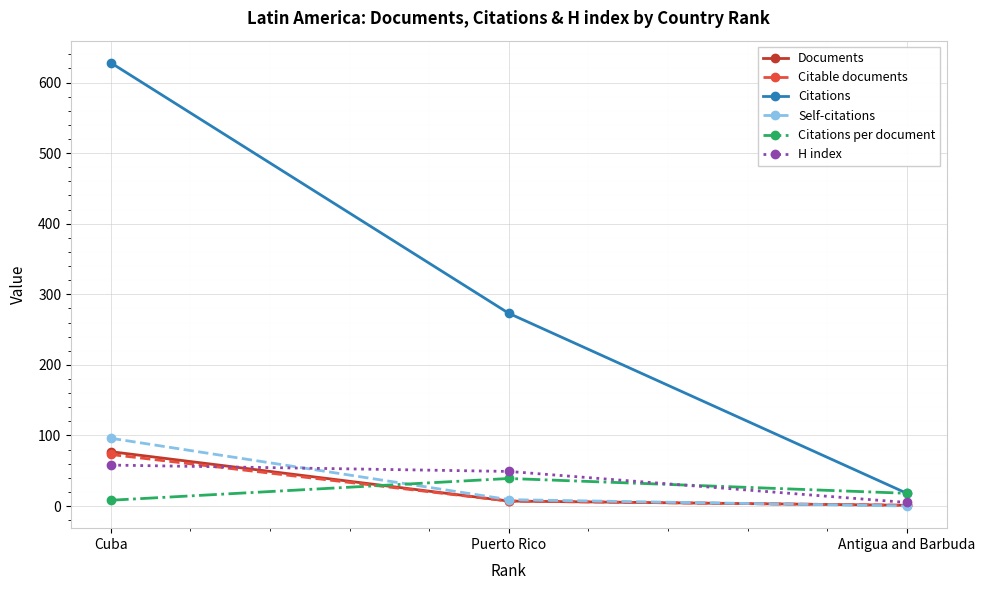

What are all the series names shown in the legend?

Documents, Citable documents, Citations, Self-citations, Citations per document, H index